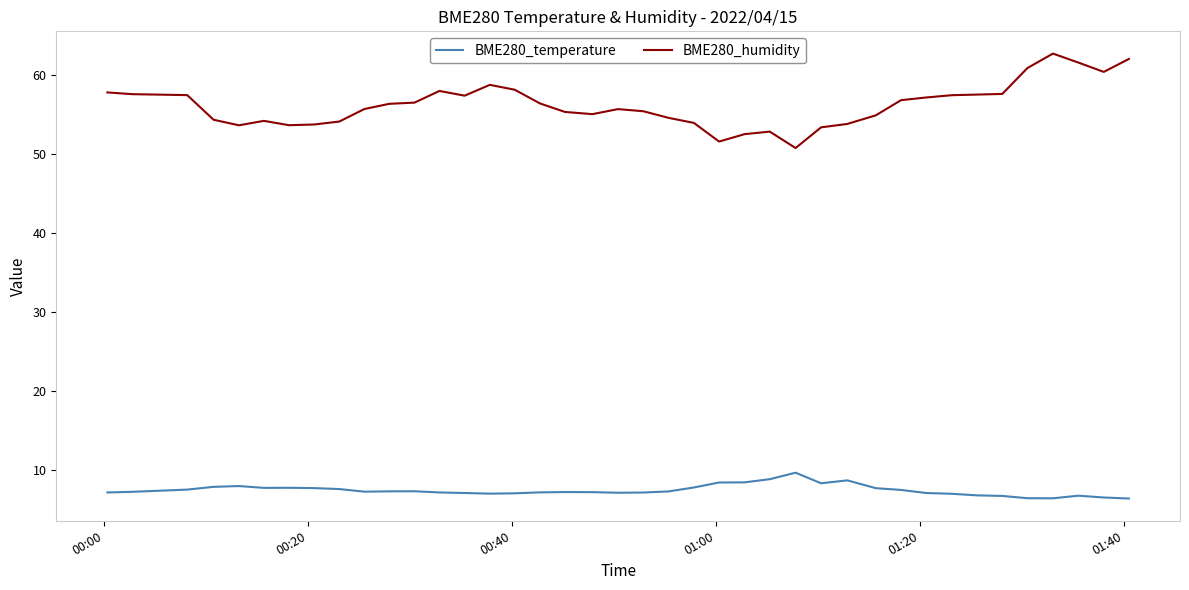

What is the difference between the maximum and minimum values in the BME280_temperature series?

3.3